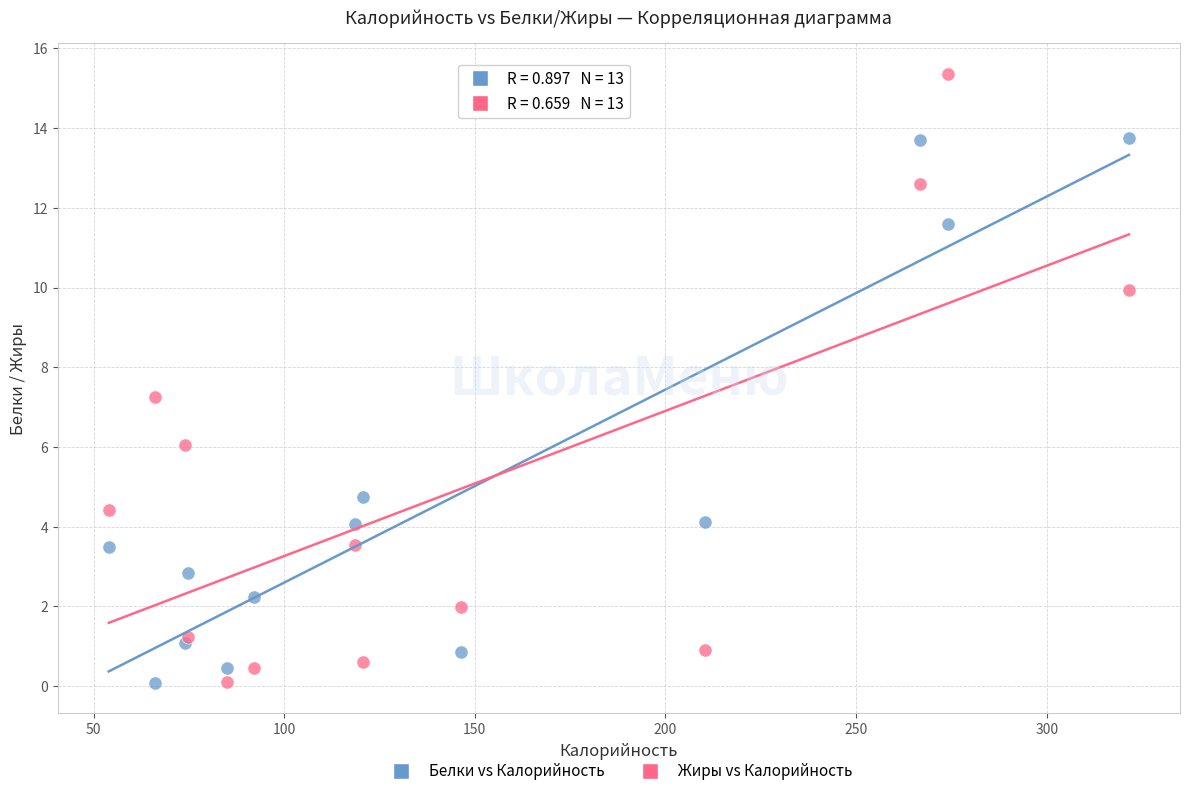

What are all the series names shown in the legend?

Белки vs Калорийность, Жиры vs Калорийность